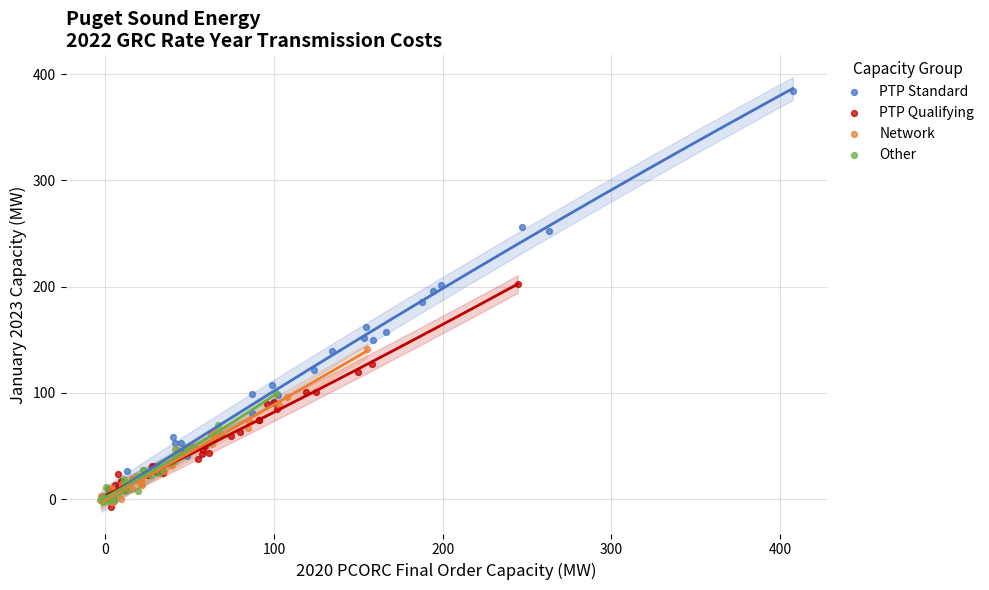

Which series contains the highest Y value?

PTP Standard